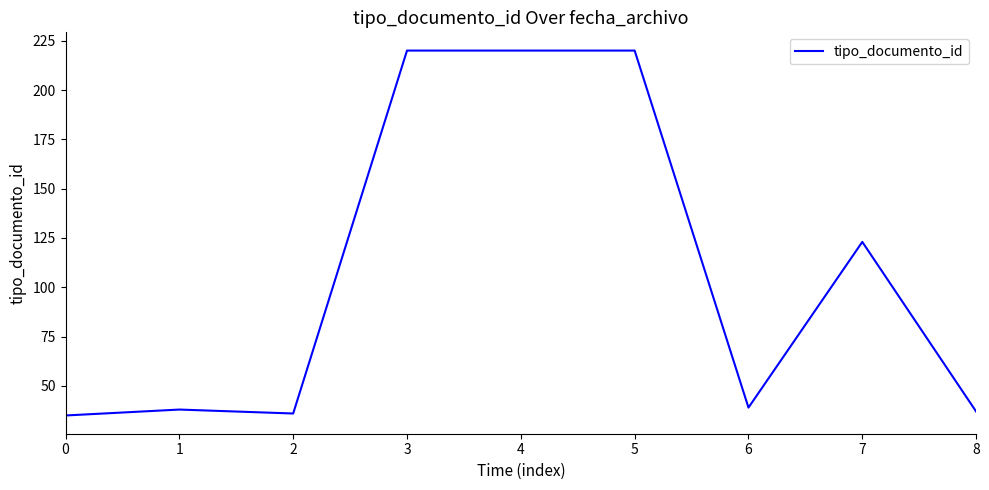

Reading left to right, list all the values displayed in this chart.

0=35	1=38	2=36	3=220	4=220	5=220	6=39	7=123	8=37